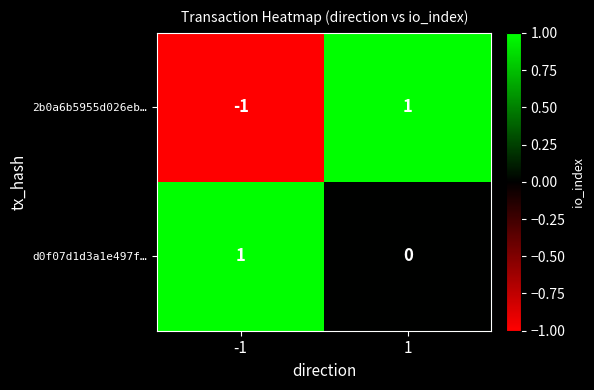

At how many categories does at least one series exceed 0?

2